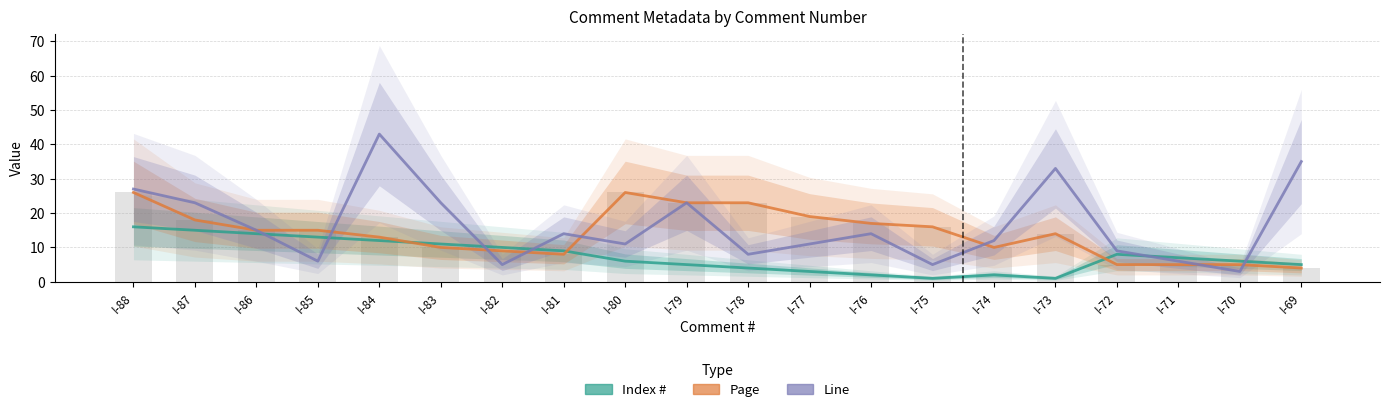

Which series has the widest spread of values?

Line